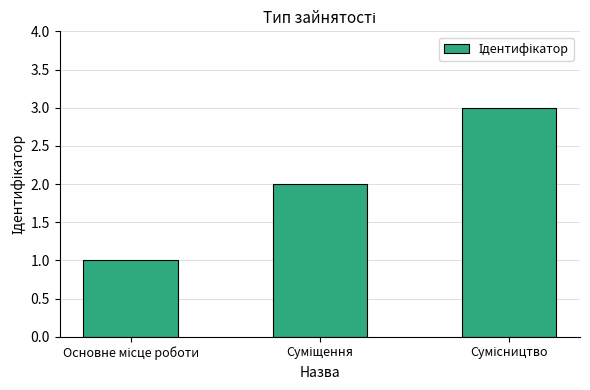

Does the chart contain stacked bars?

No